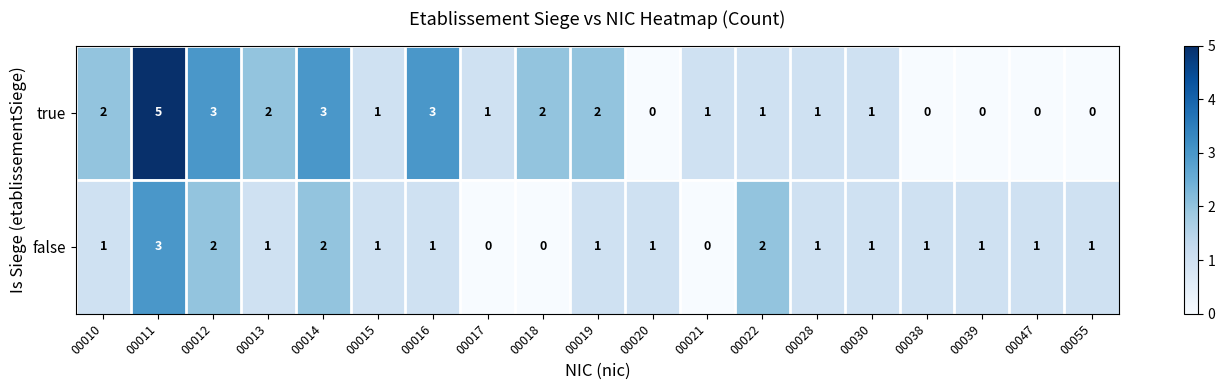

What is the maximum value for false?

3